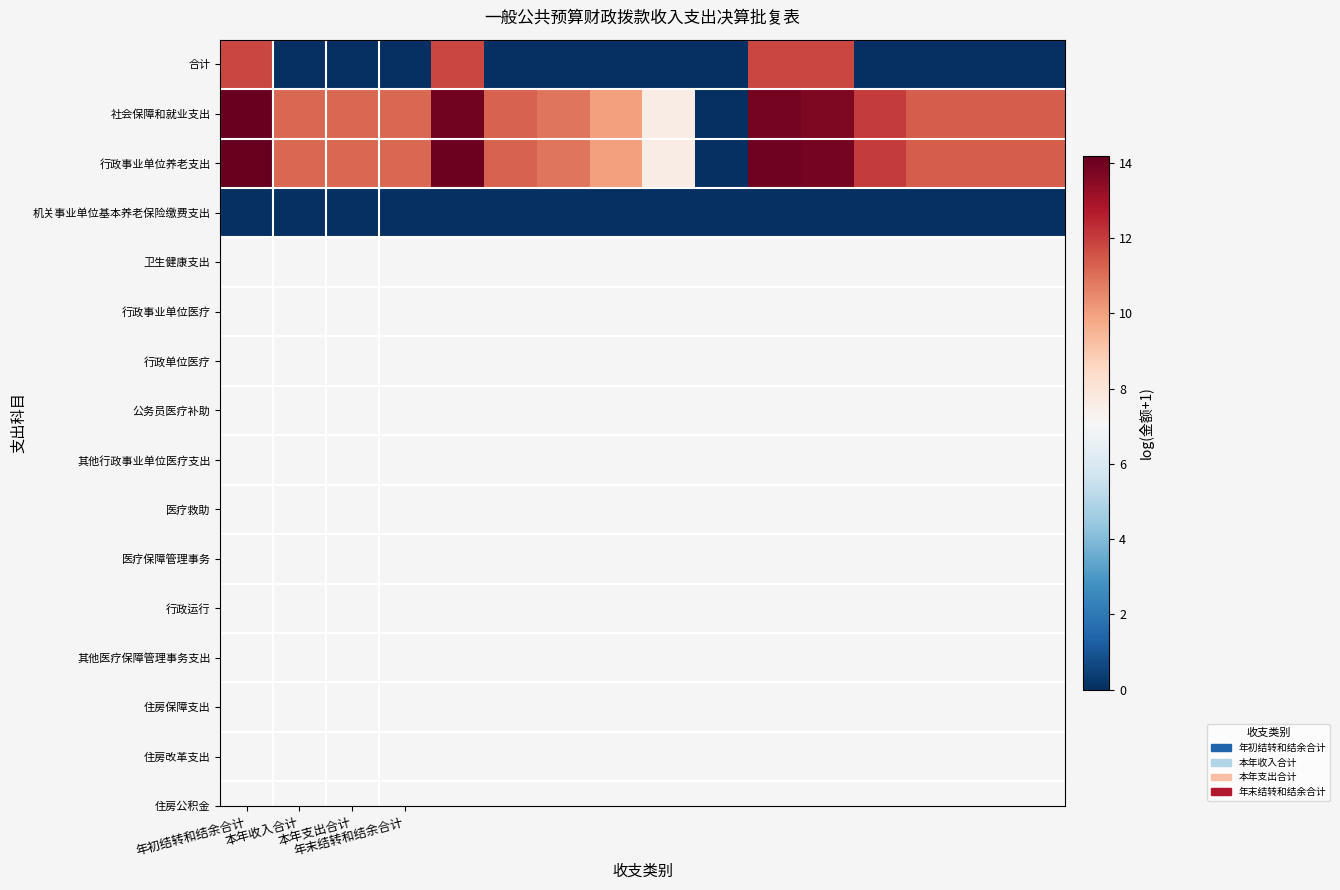

Reading left to right, what are all the values shown in this chart?

合计: 11.8	0.0	0.0	0.0	11.8	0.0	0.0	0.0	0.0	0.0	11.8	11.8	0.0	0.0	0.0	0.0
社会保障和就业支出: 14.1	11.2	11.2	11.2	13.9	11.2	10.9	10.0	7.6	0.0	13.9	13.7	12.0	11.4	11.4	11.4
行政事业单位养老支出: 14.2	11.2	11.2	11.2	14.1	11.2	10.9	10.0	7.6	0.0	14.0	13.8	12.0	11.4	11.4	11.4
机关事业单位基本养老保险缴费支出: 0.0	0.0	0.0	0.0	0.0	0.0	0.0	0.0	0.0	0.0	0.0	0.0	0.0	0.0	0.0	0.0